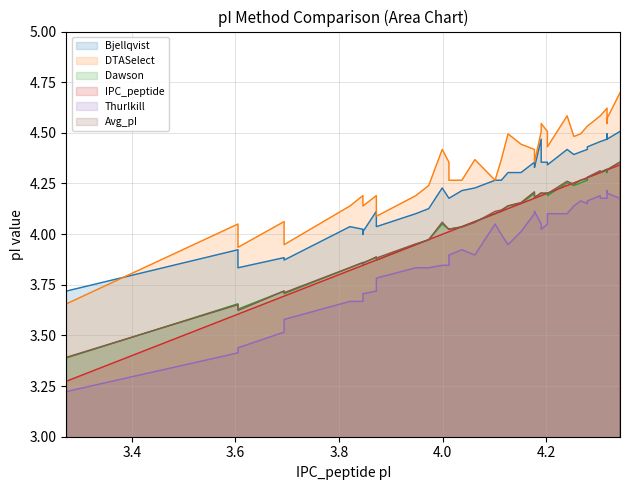

Does the chart display data point markers on the line(s)?

No